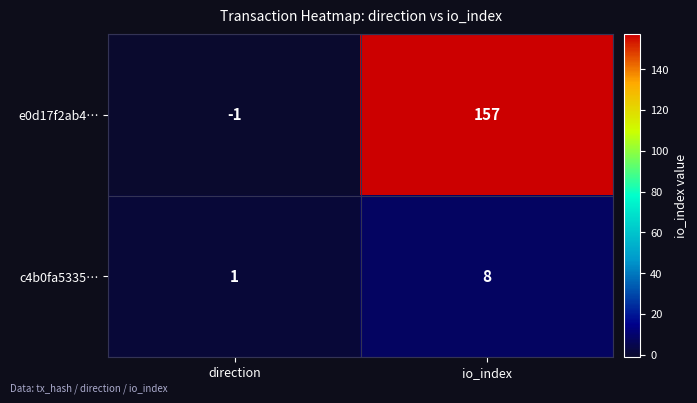

Reading left to right, list all the values displayed in this chart.

e0d17f2ab4…: -1	157
c4b0fa5335…: 1	8